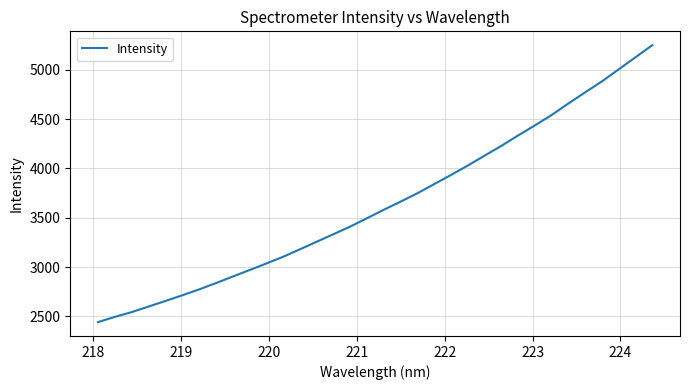

What is the difference between the maximum and minimum values?

2807.6